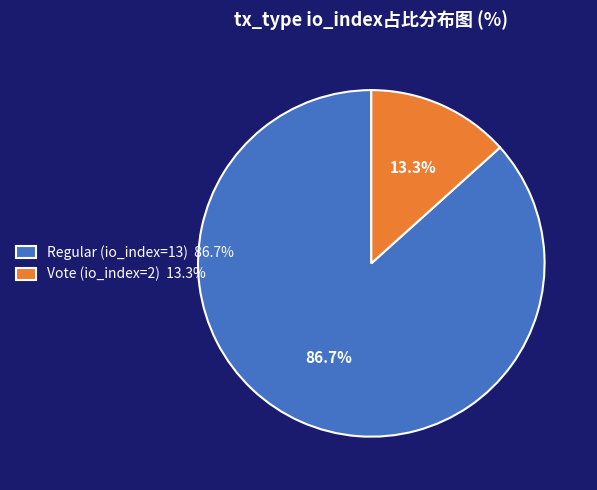

Approximately how many times larger is the value at Regular (io_index=13) compared to Vote (io_index=2)?

6.5